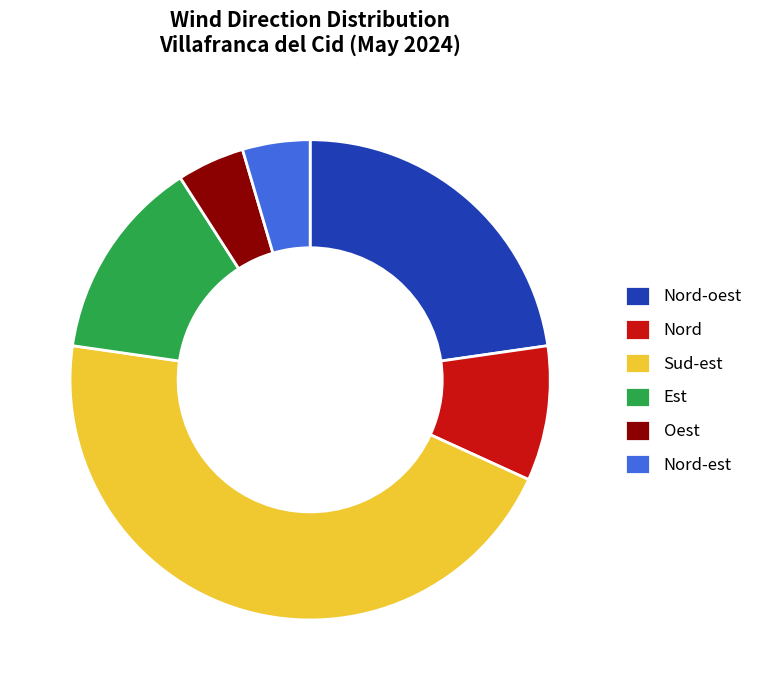

Is it true that Est is 14% of the pie?

True